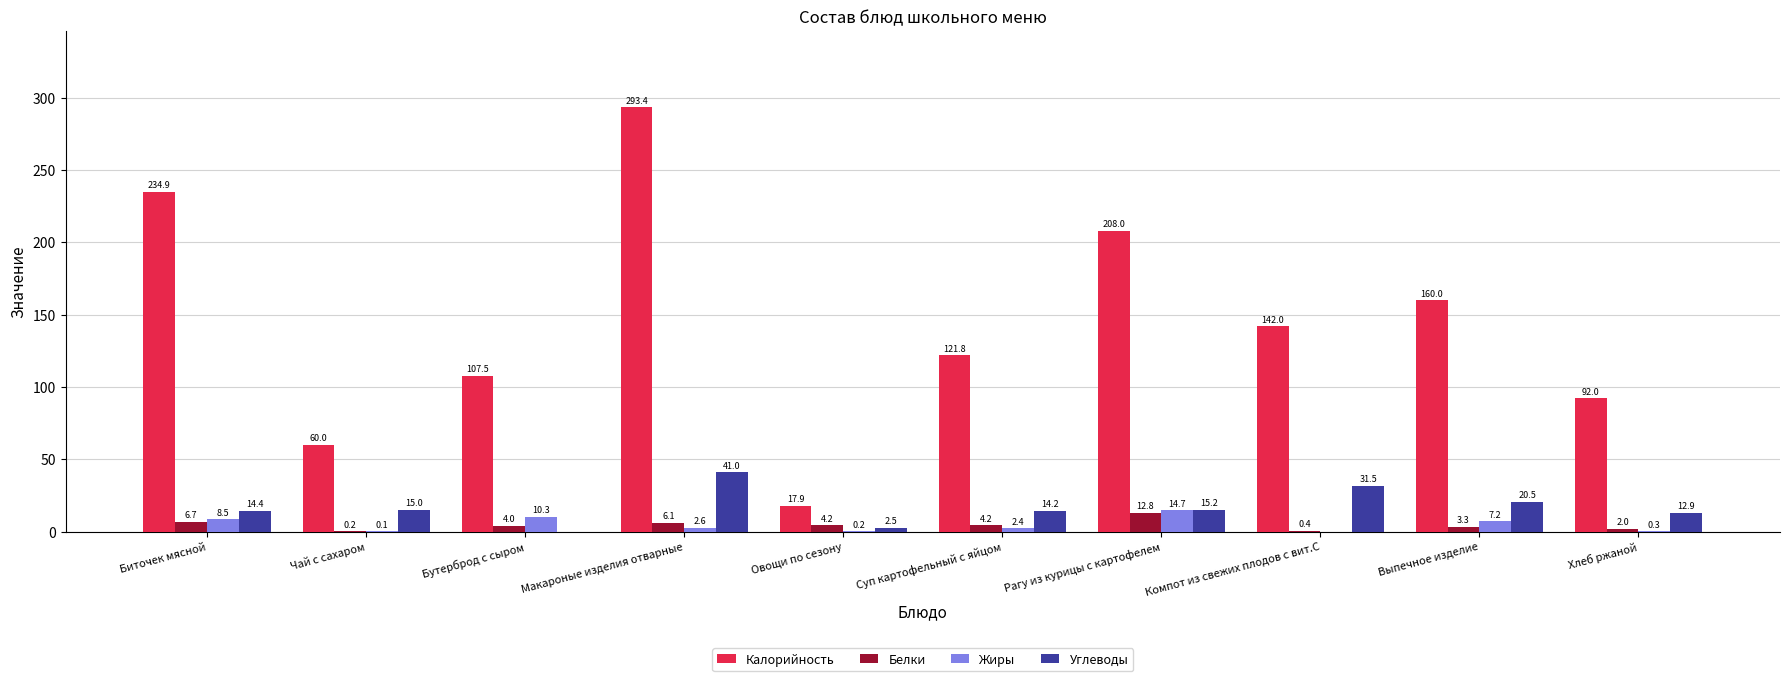

Is it true that Белки equals 12.8 at Рагу из курицы с картофелем?

True